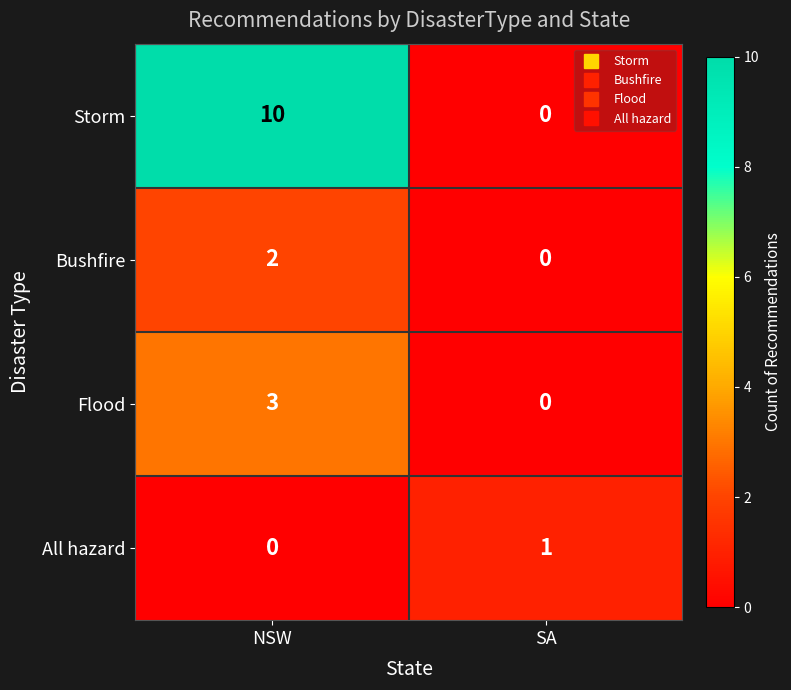

At which label does Storm reach its peak?

NSW